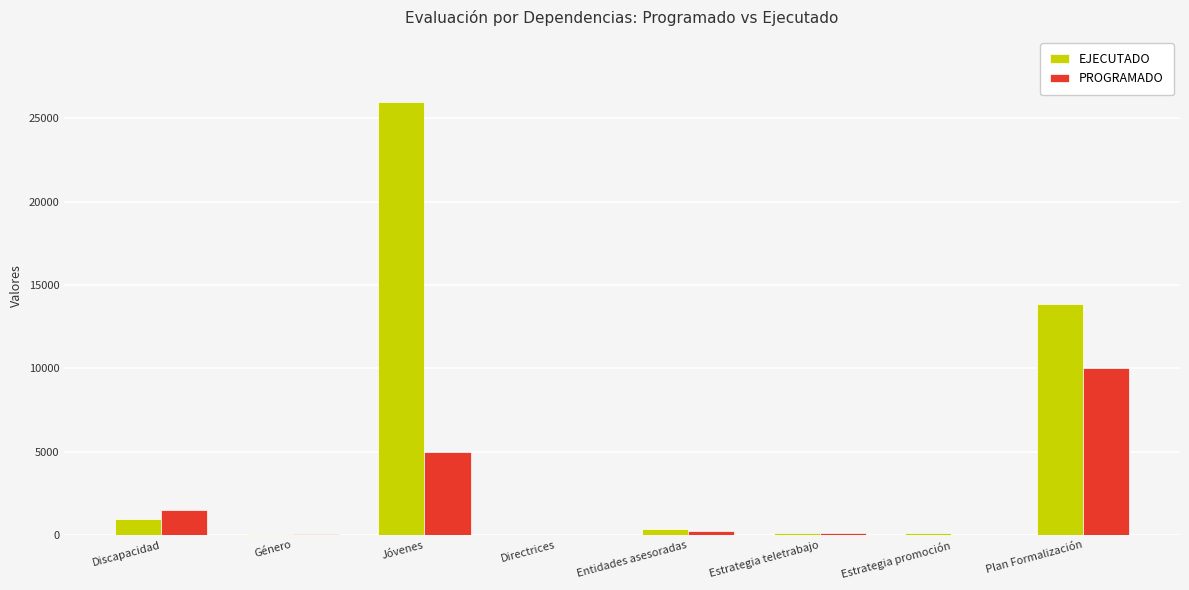

What is the highest value of the EJECUTADO series?

25996.0